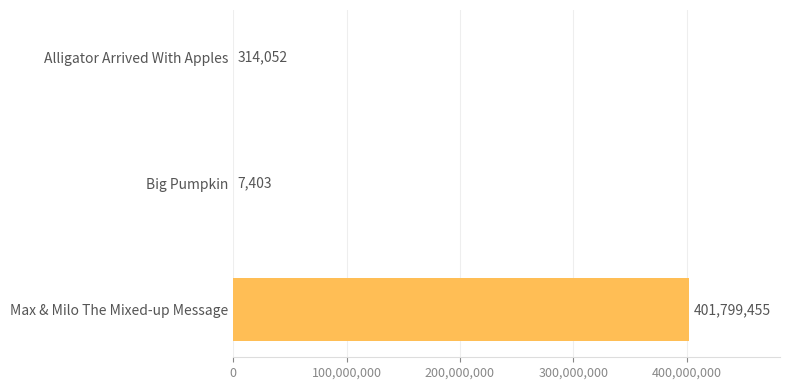

What is the sum of the values at Max & Milo The Mixed-up Message and Alligator Arrived With Apples?

402113507